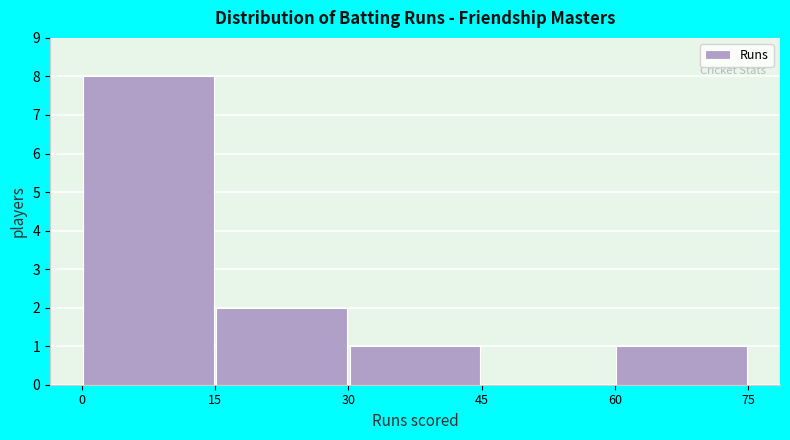

Reading left to right, list every bar in this chart as the range it spans on the x-axis followed by its height. The values are not printed on the chart, so give them approximately, as read against the axis.

0 to 15: 8
15 to 30: 2
30 to 45: 1
45 to 60: 0
60 to 75: 1